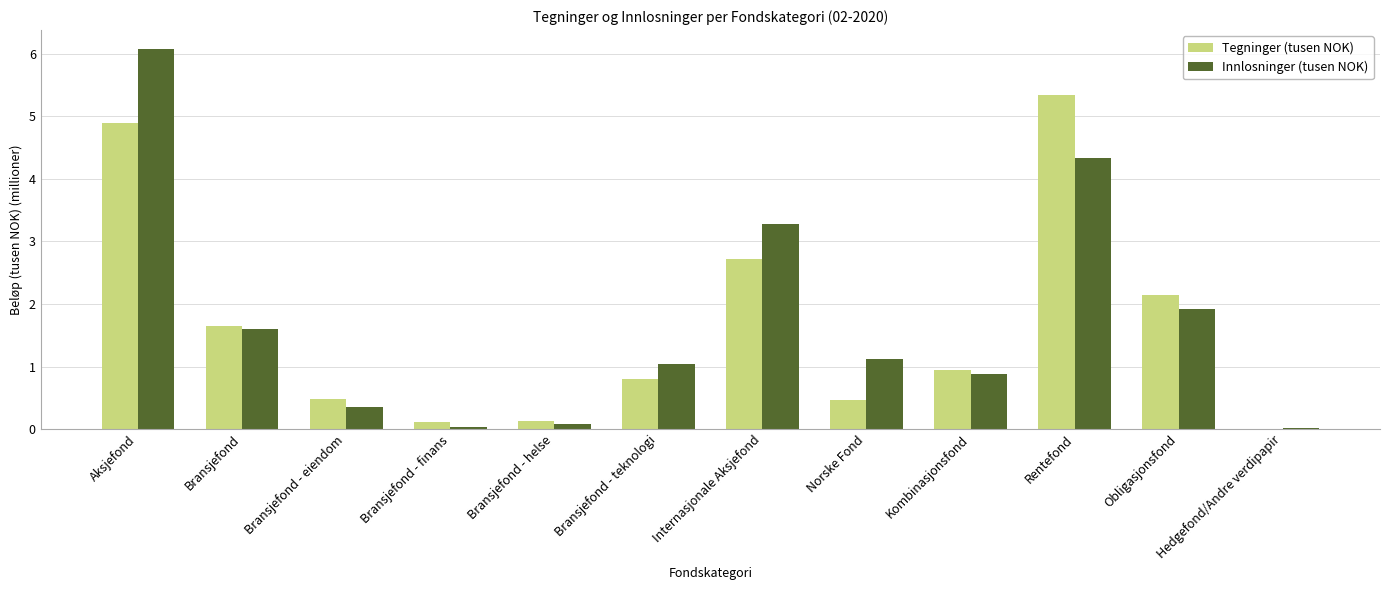

Which series has the largest total across all categories?

Innlosninger (tusen NOK)